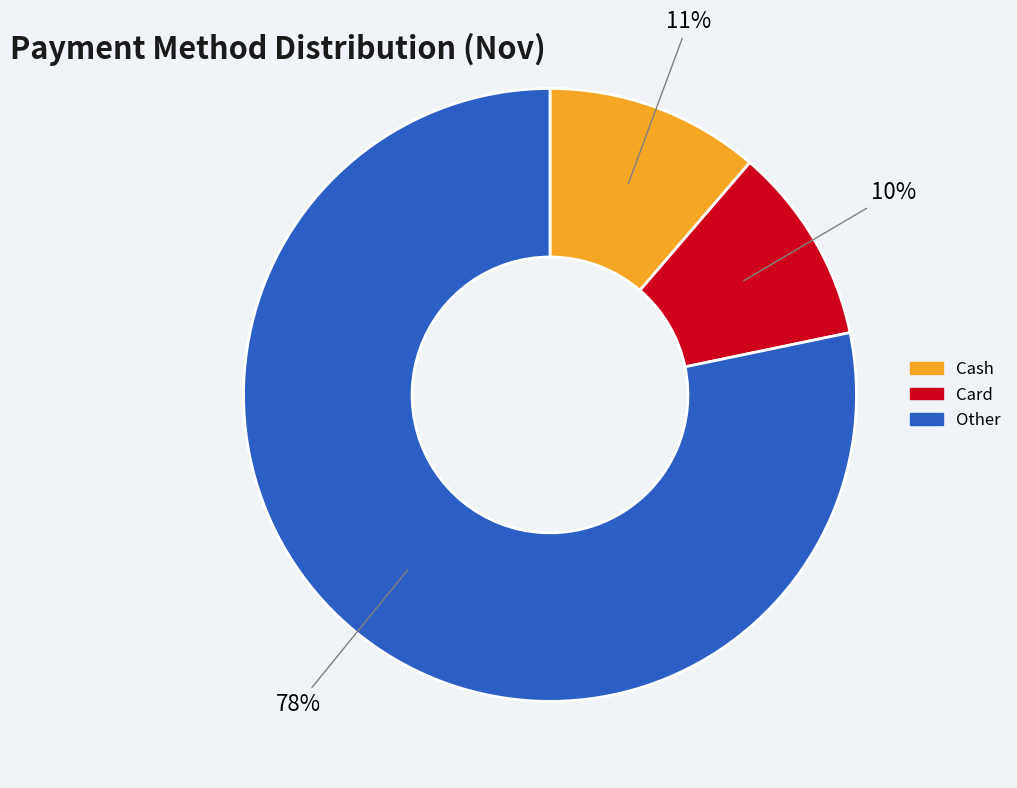

What percentage is the Cash slice, to the nearest percent?

11%